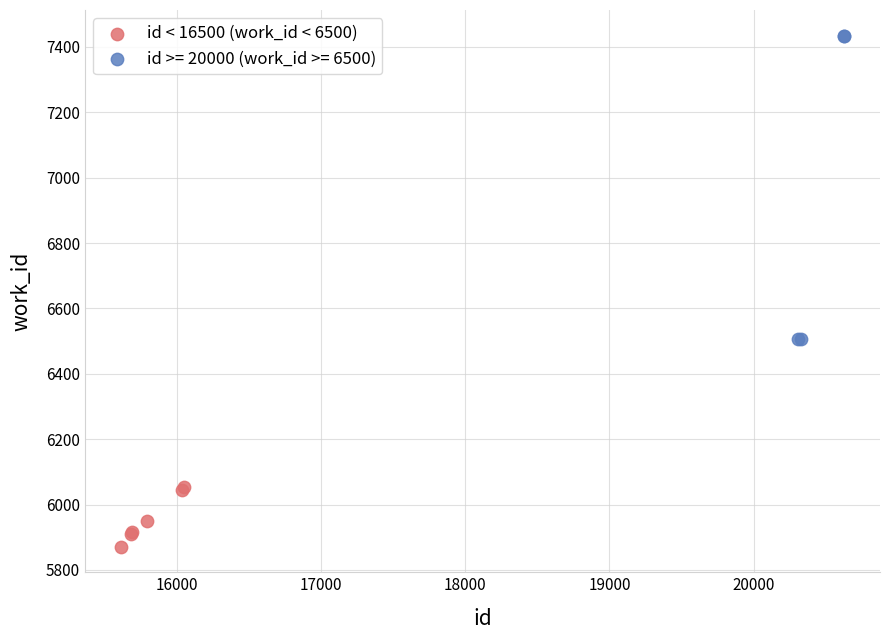

Which series contains the highest Y value?

id >= 20000 (work_id >= 6500)